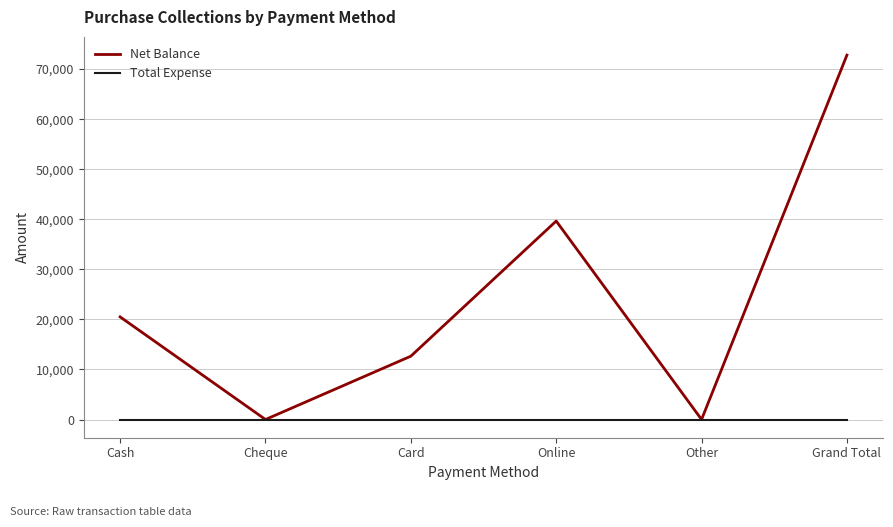

What is the difference between the highest and lowest values at Card?

12650